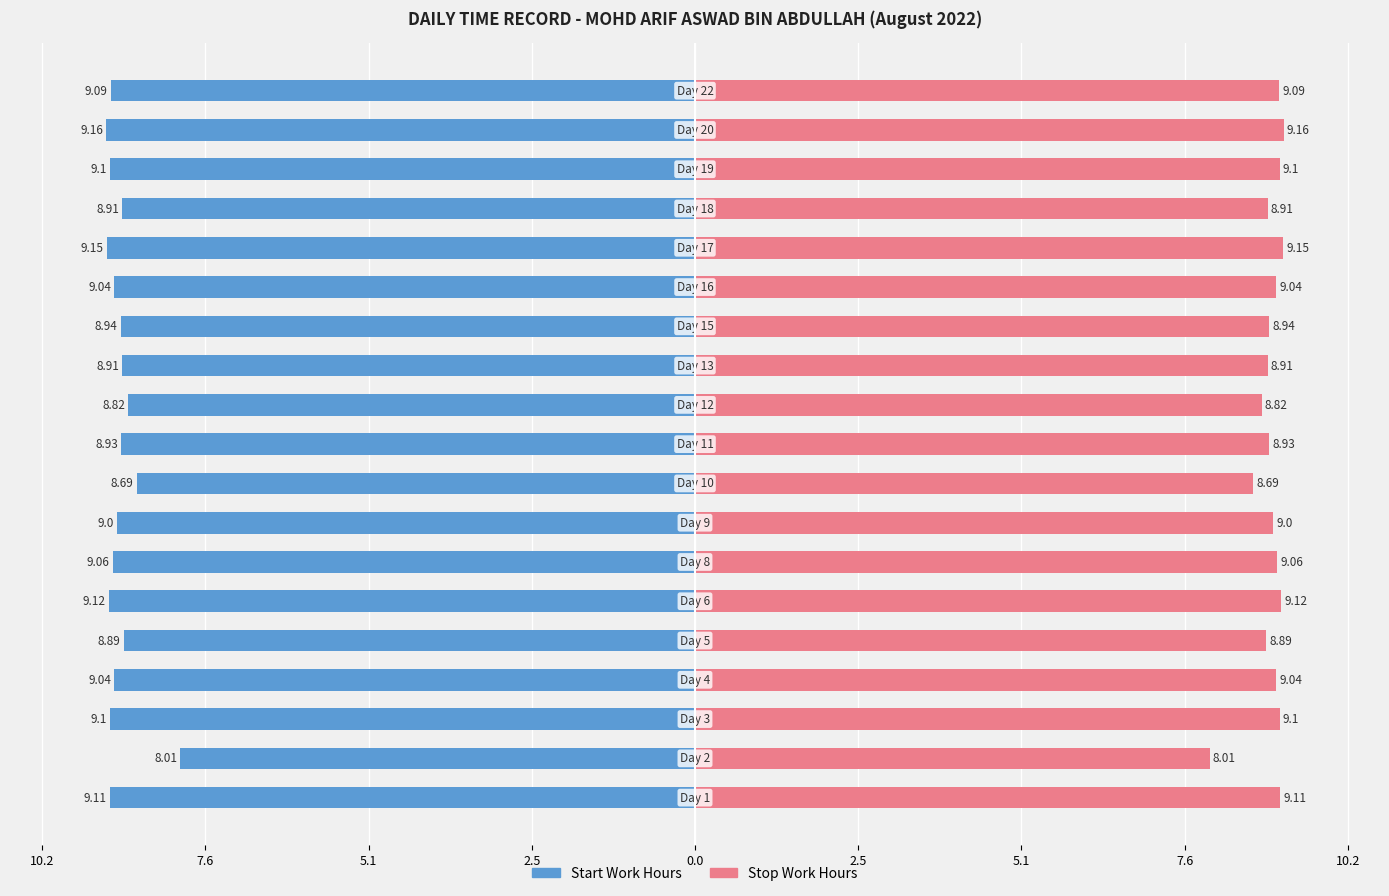

True or false: Start Work Hours has a value of -3.7 at 10.2.

False